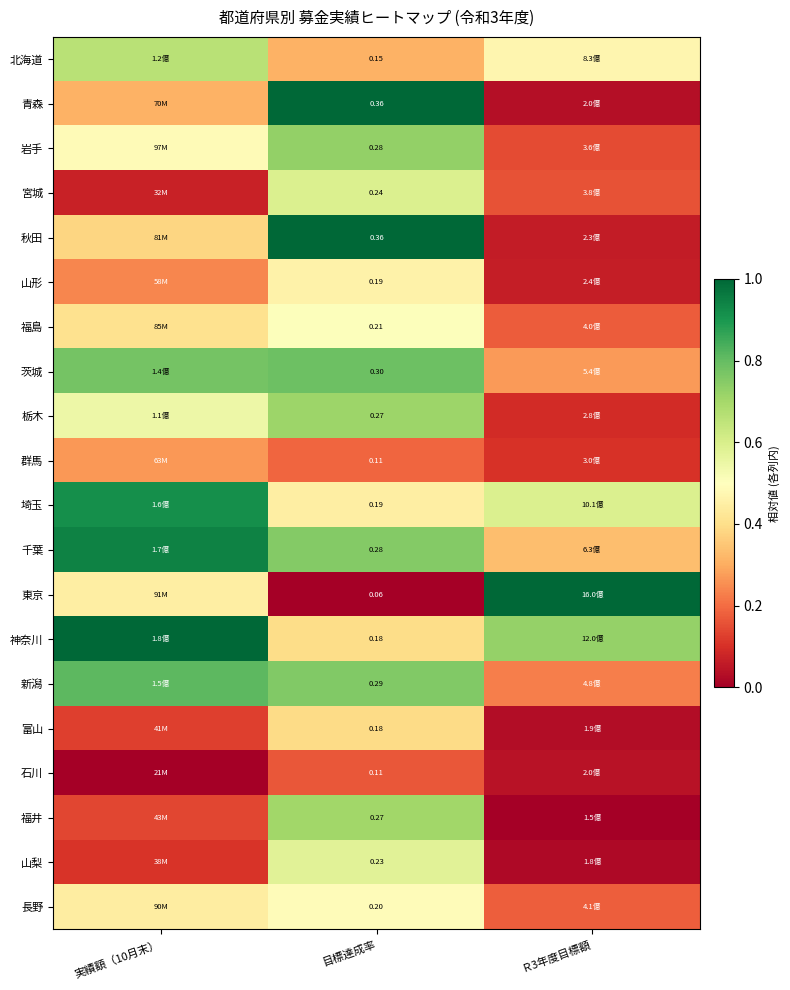

At which label is 山形 closest to 0?

Ｒ3年度目標額